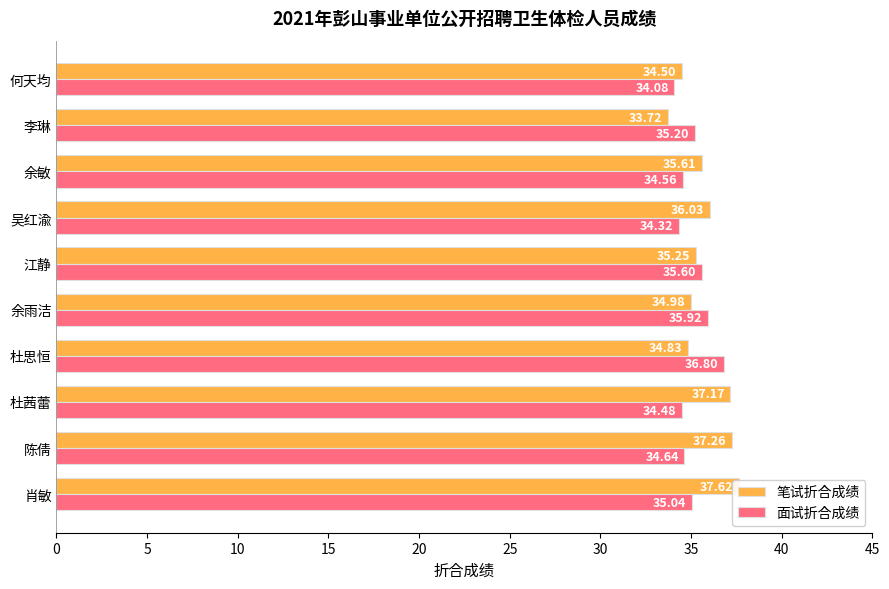

Are the bars grouped side by side (vs. stacked)?

Yes